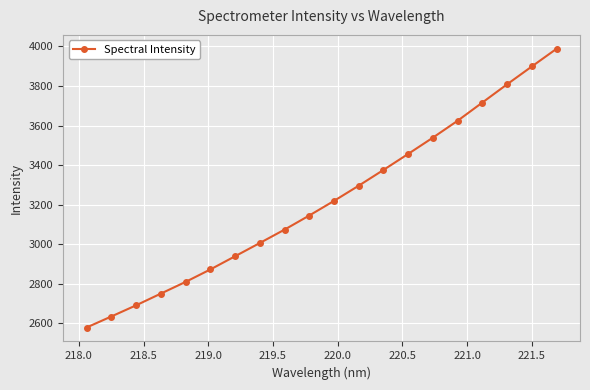

What is the smallest value displayed?

2579.2